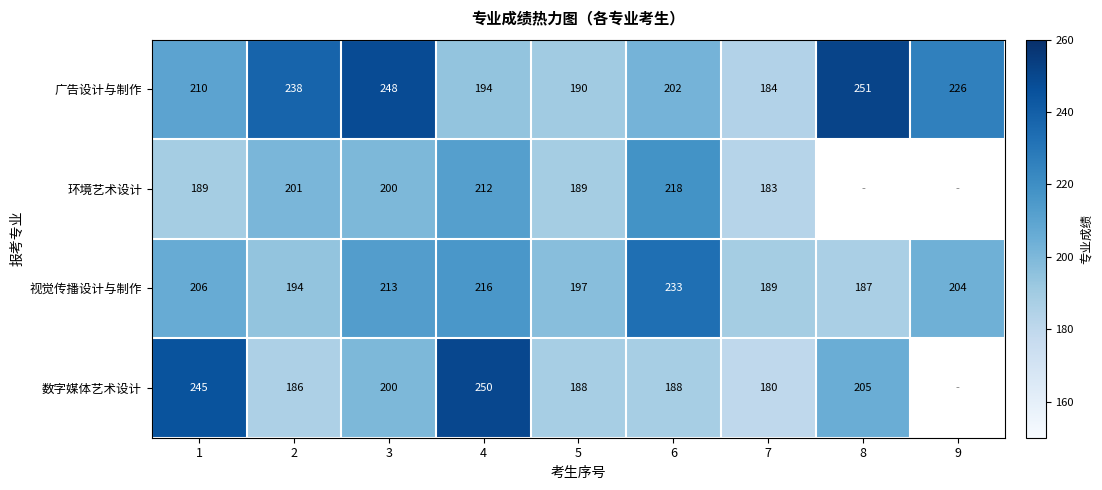

What is the sum of the 广告设计与制作 values at 7 and 1?

394